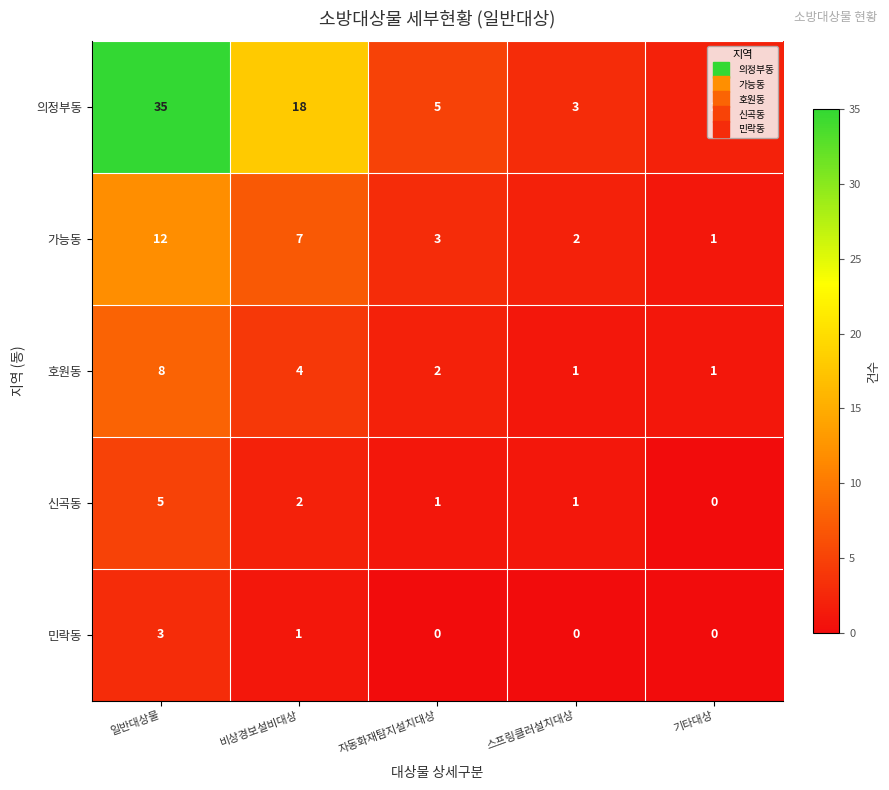

What is the sum of all 민락동 values?

4